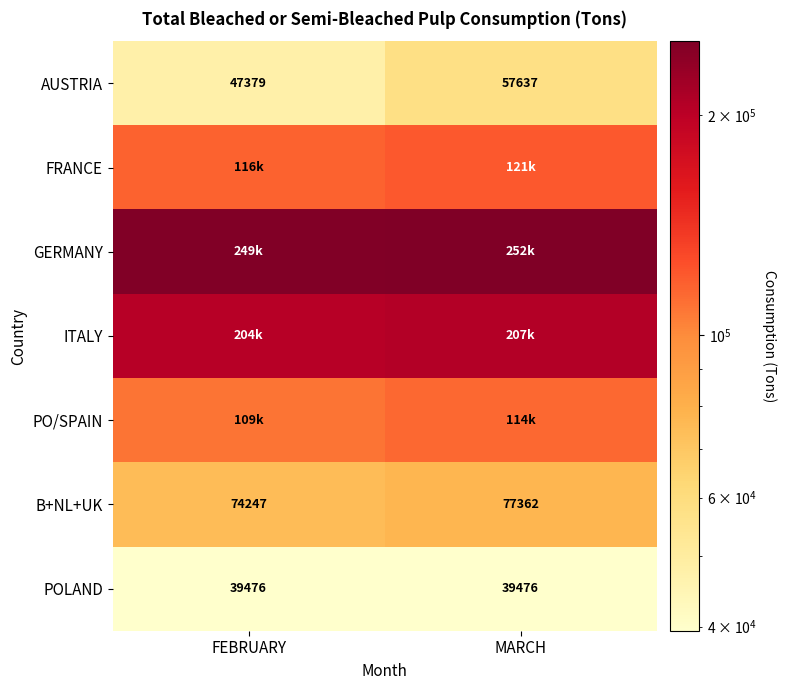

What is the minimum value for AUSTRIA?

47379